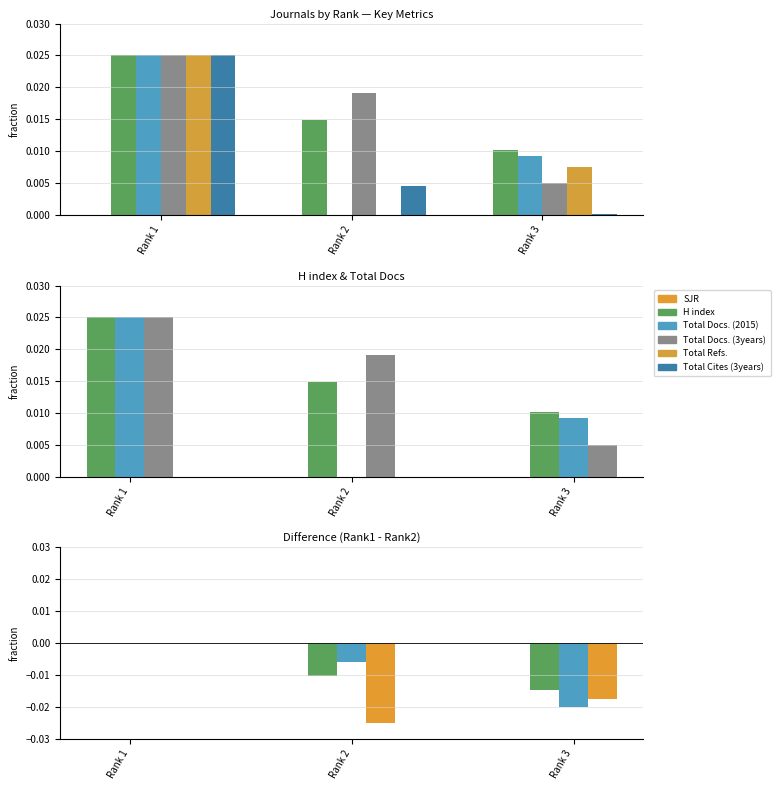

True or false: Total Docs. (3years) has a value of -0.0 at Rank 3.

True